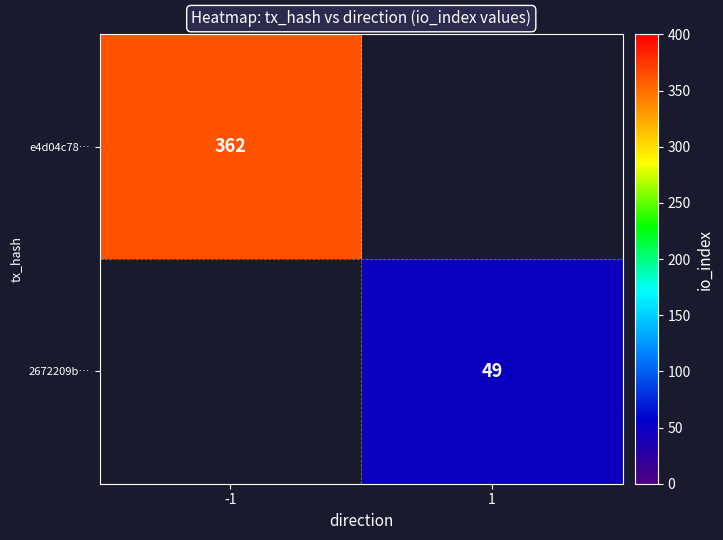

Is the value of e4d04c78… at -1 greater than the value of 2672209b… at 1?

Yes